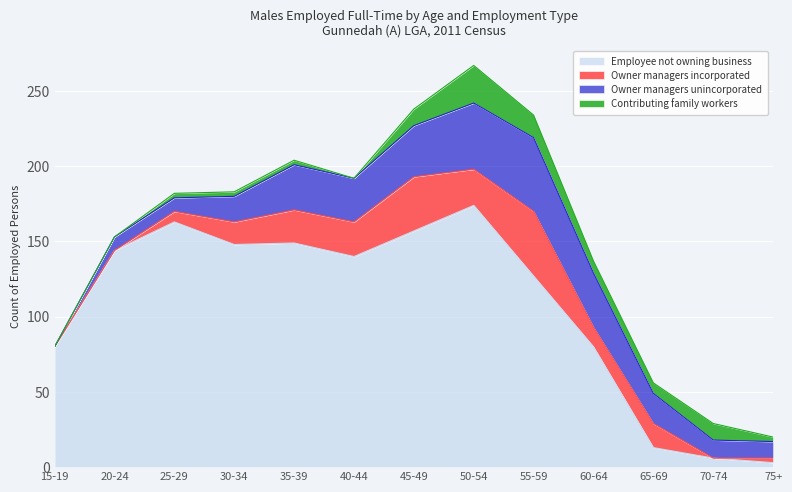

How many values in the Employee not owning business series are below 140?

6